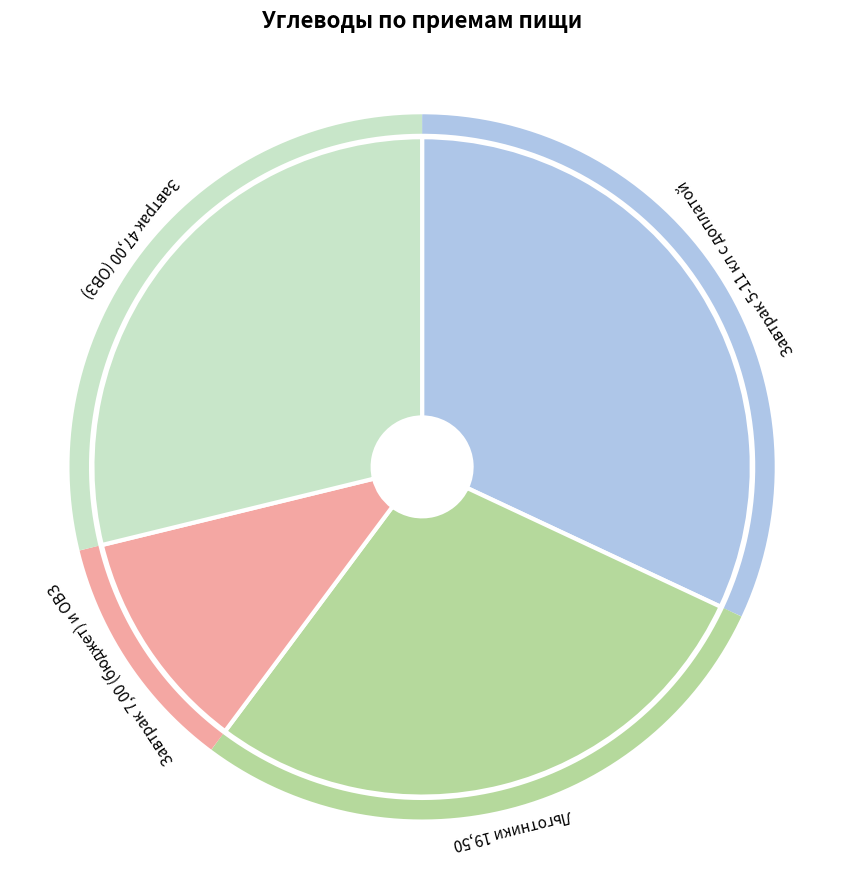

Combined, what portion of the pie is Льготники 19,50 and Завтрак 5-11 кл с доплатой?

60.2%